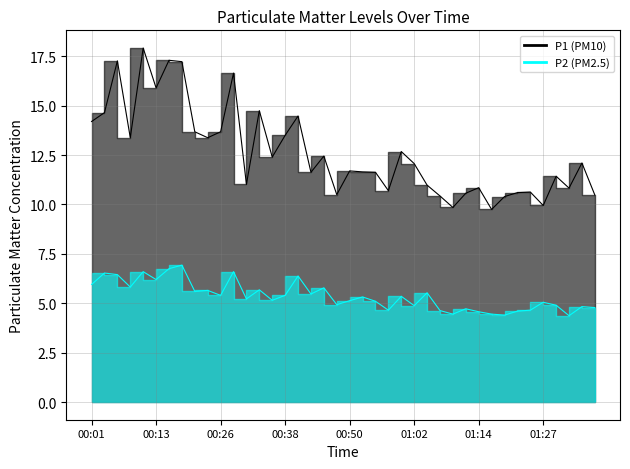

True or false: P1 and P2 intersect in this chart.

False